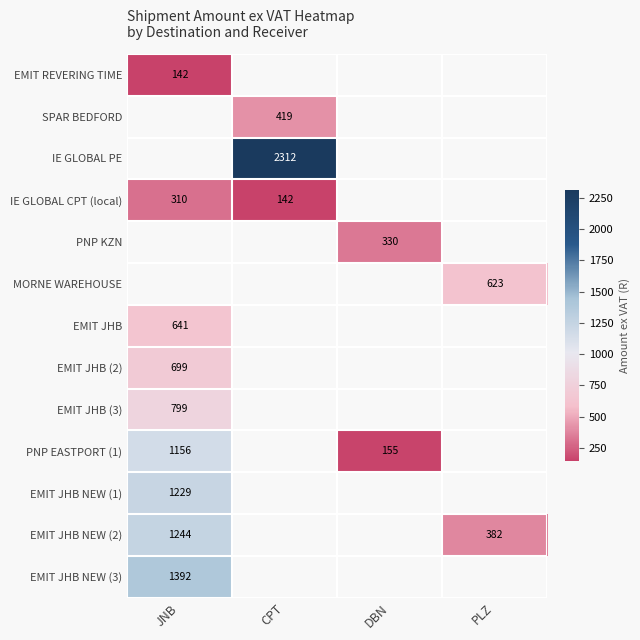

At which category is the sum across all series the highest?

JNB